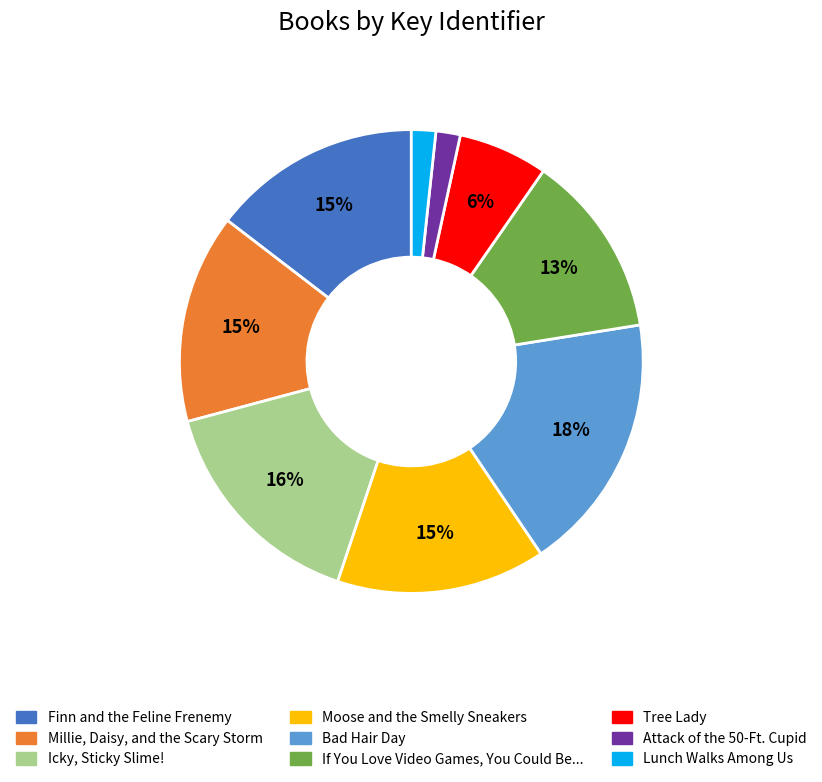

Do Millie, Daisy, and the Scary Storm and Icky, Sticky Slime! together represent more than half of the pie?

No